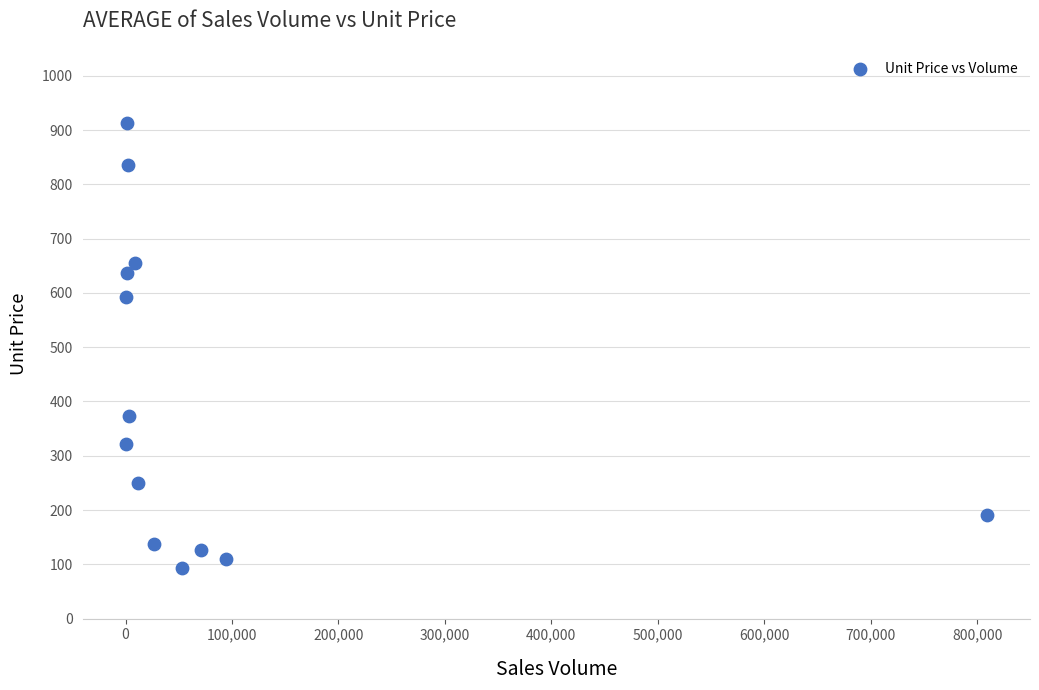

What Y value in the scatter plot is closest to 503?

593